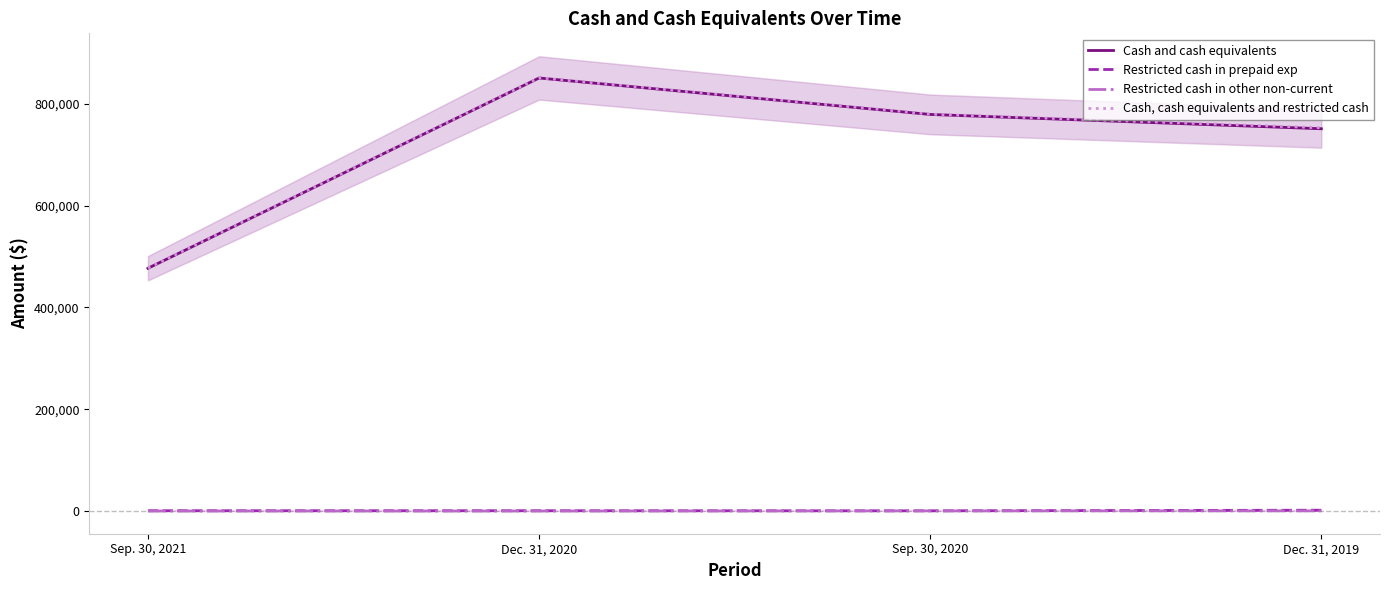

What is the spread (max minus min) of values at Dec. 31, 2019?

752421